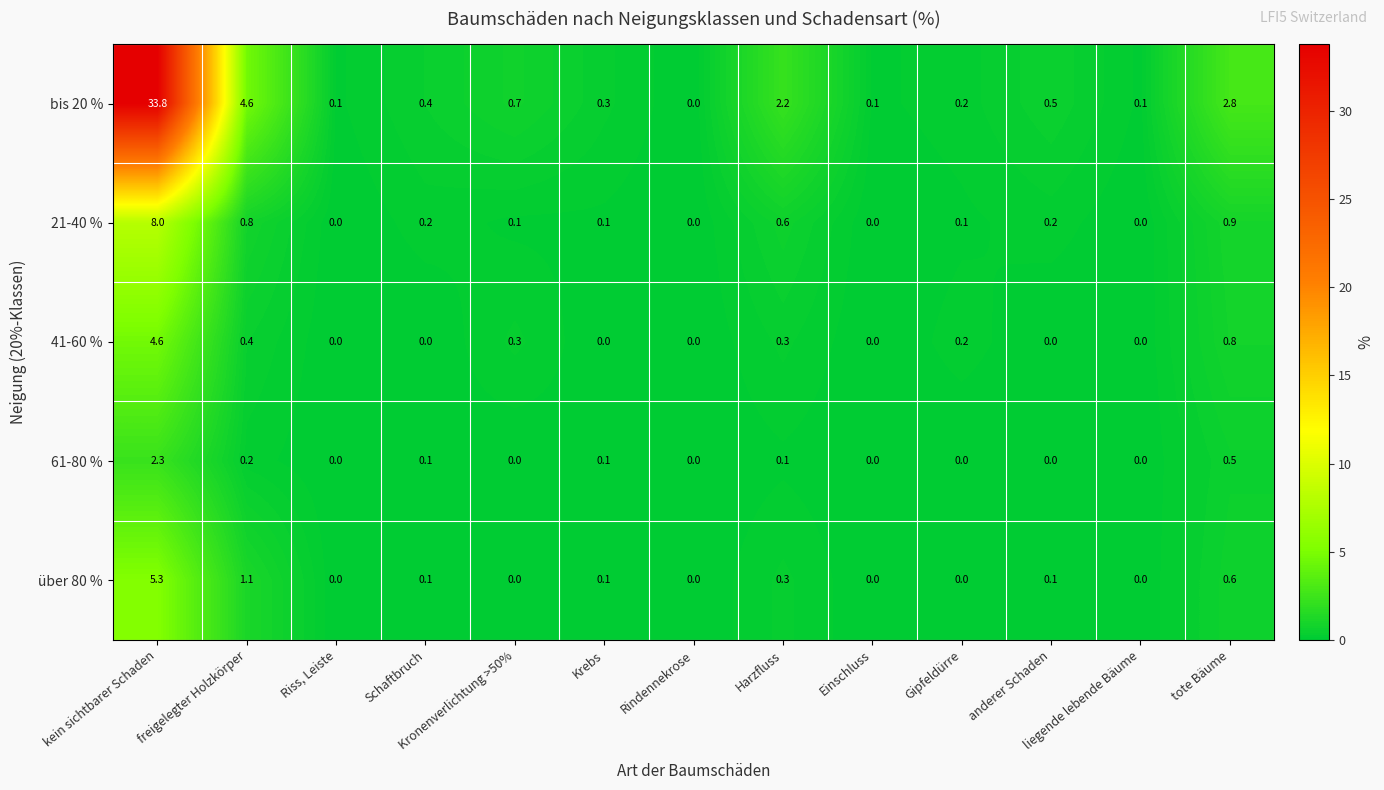

Is it true that 21-40 % equals -4.8 at Einschluss?

False